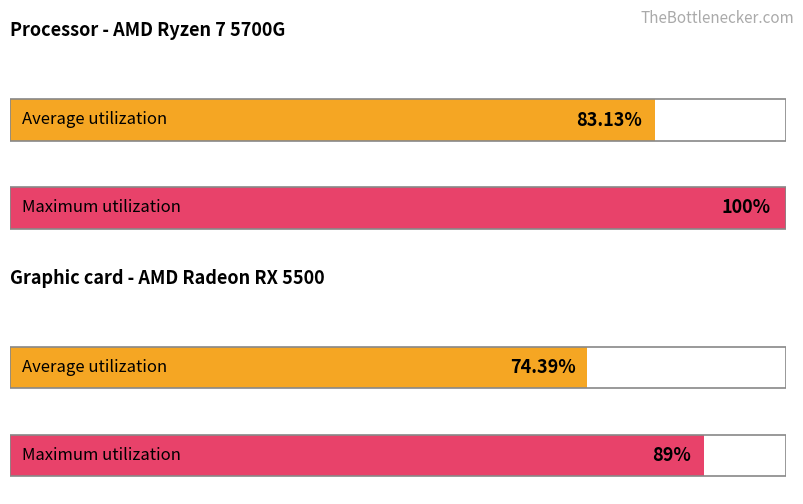

Does the chart contain stacked bars?

No